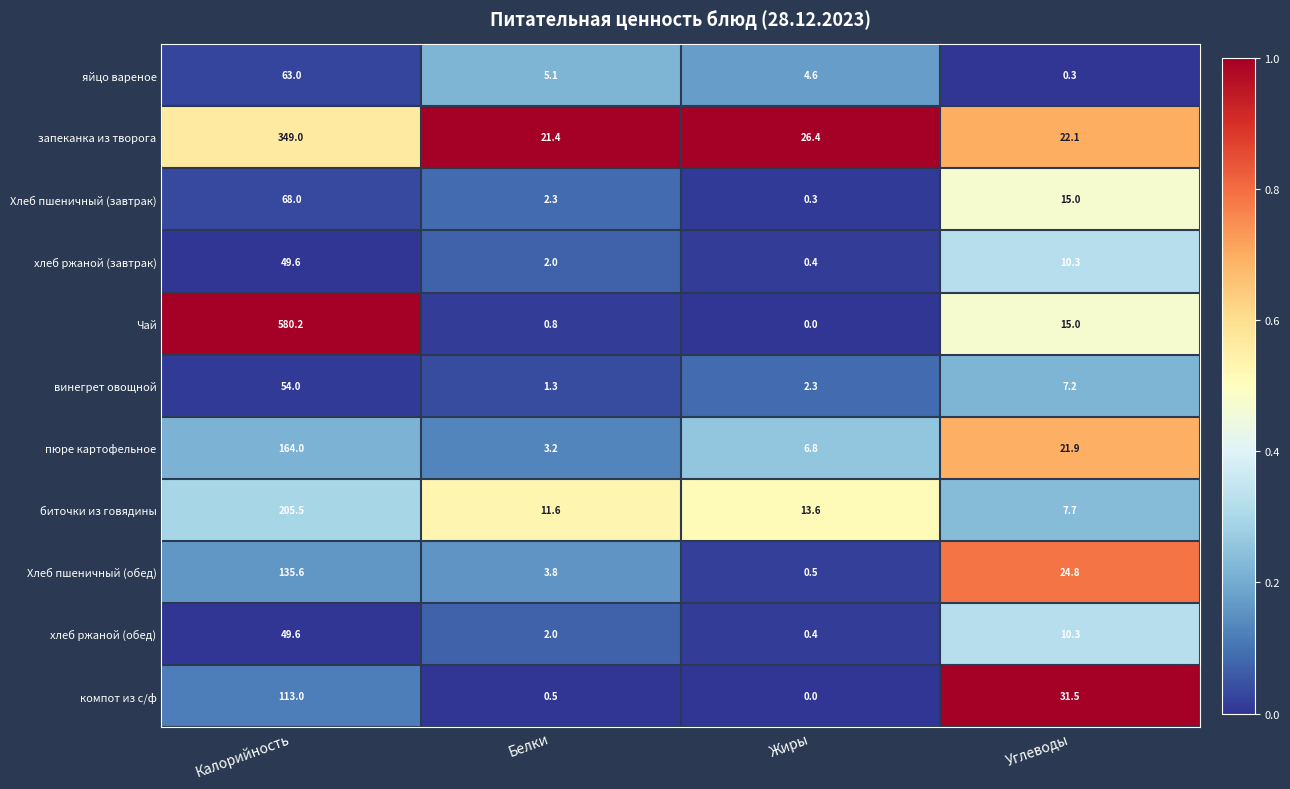

The Хлеб пшеничный (обед) series shows 0.5 at Жиры. True or false?

True